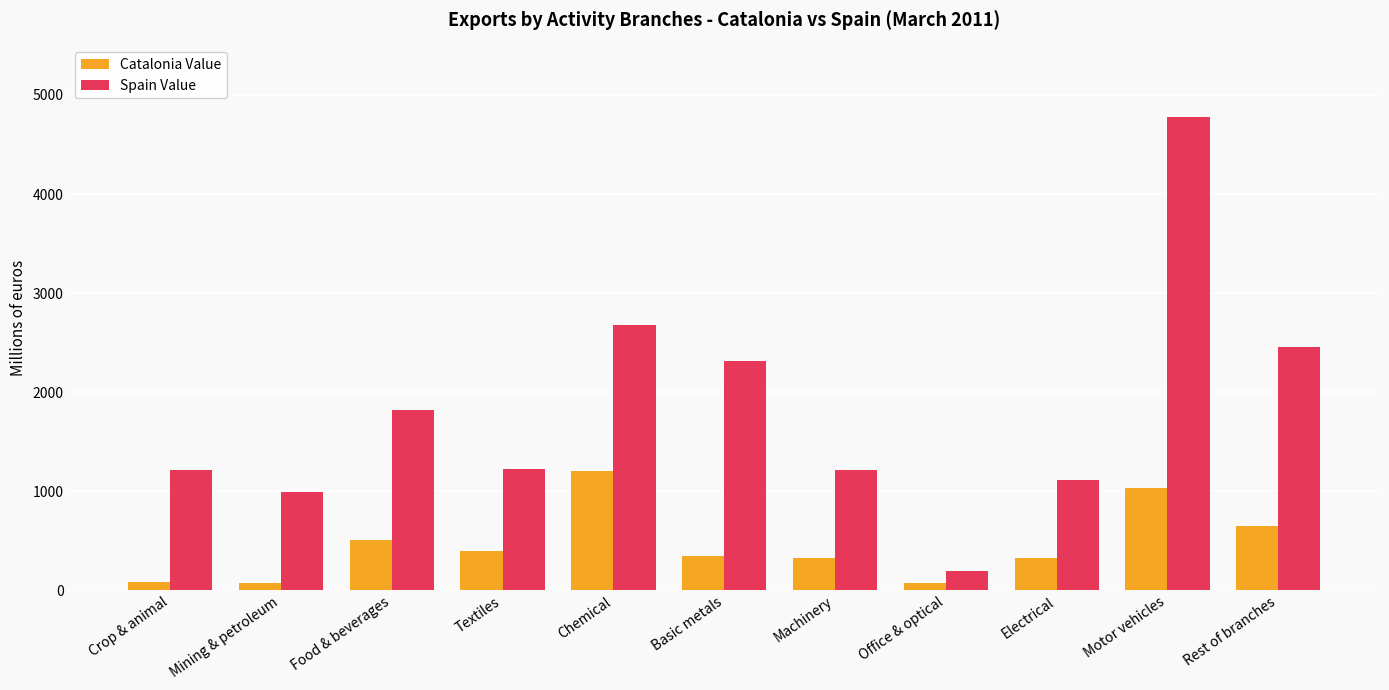

Which series has the largest total across all categories?

Spain Value